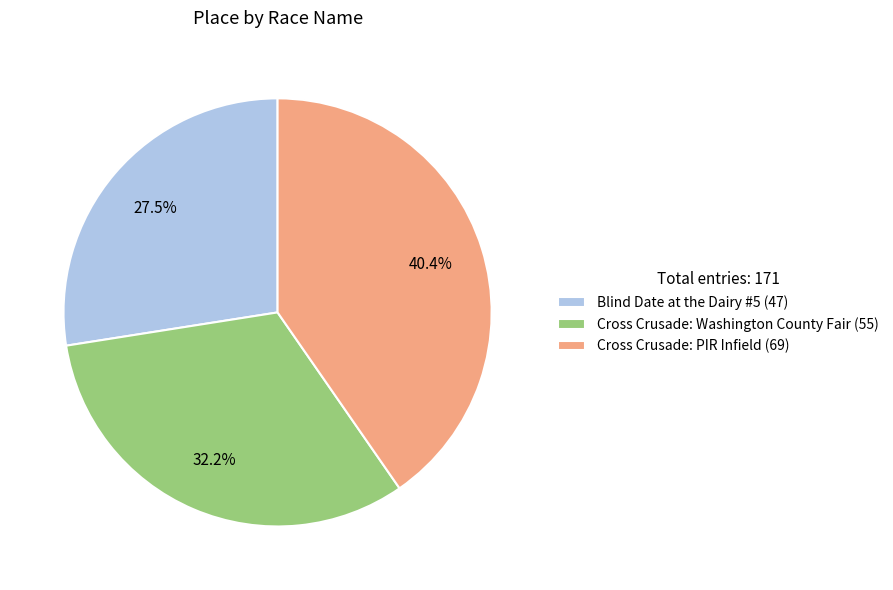

The Cross Crusade: PIR Infield slice represents 48% of the pie. True or false?

False